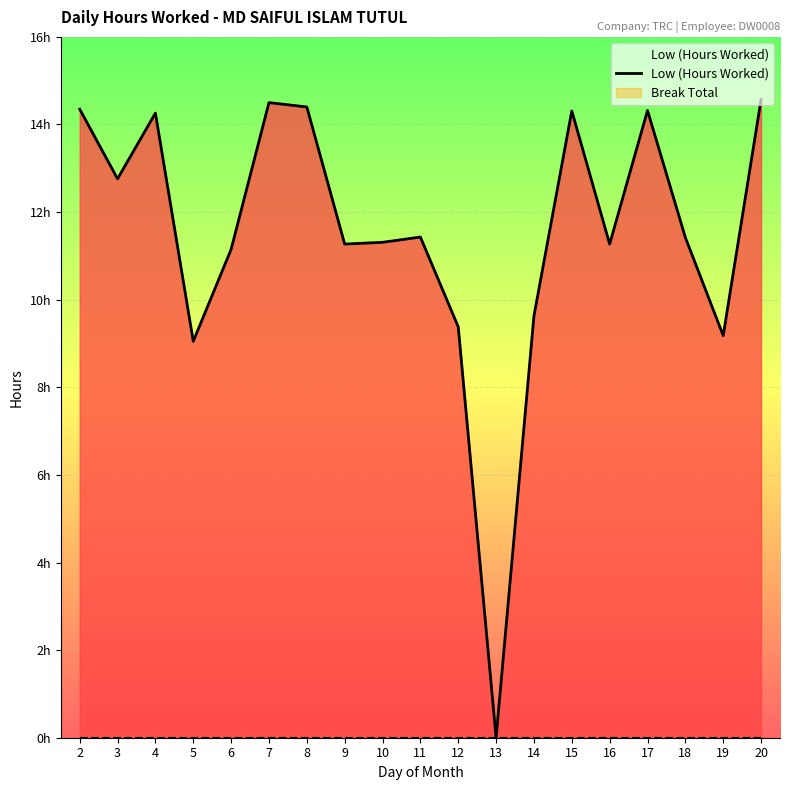

What is the value of the 13th point from the left?

9.6